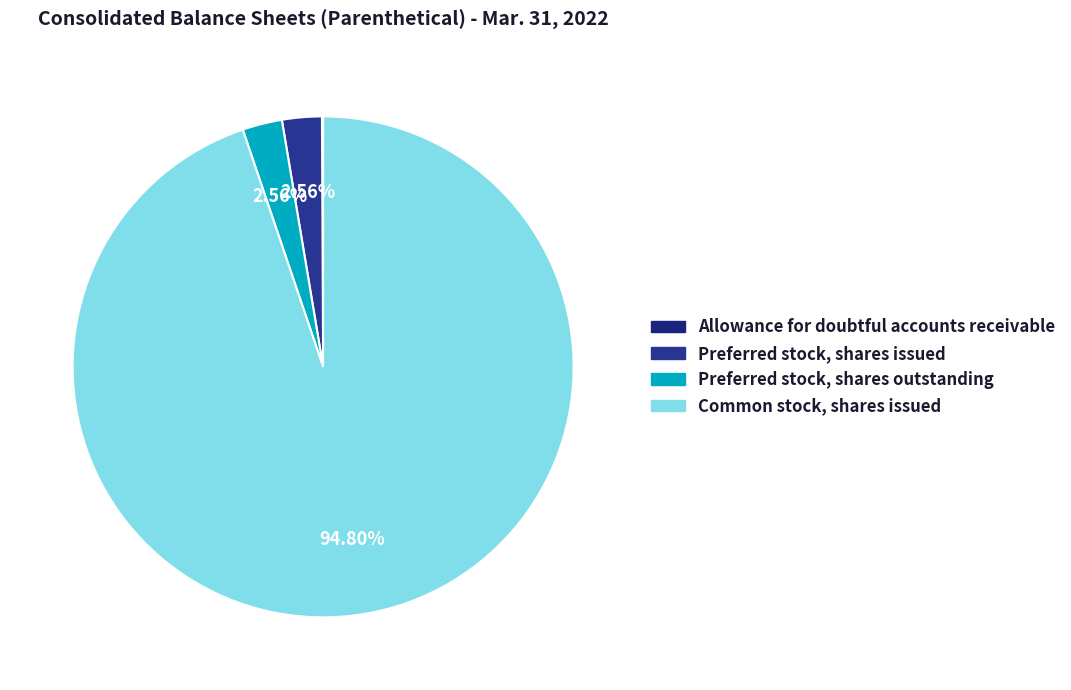

To the nearest percent, what is the combined percentage of Common stock, shares issued and Preferred stock, shares outstanding?

97%